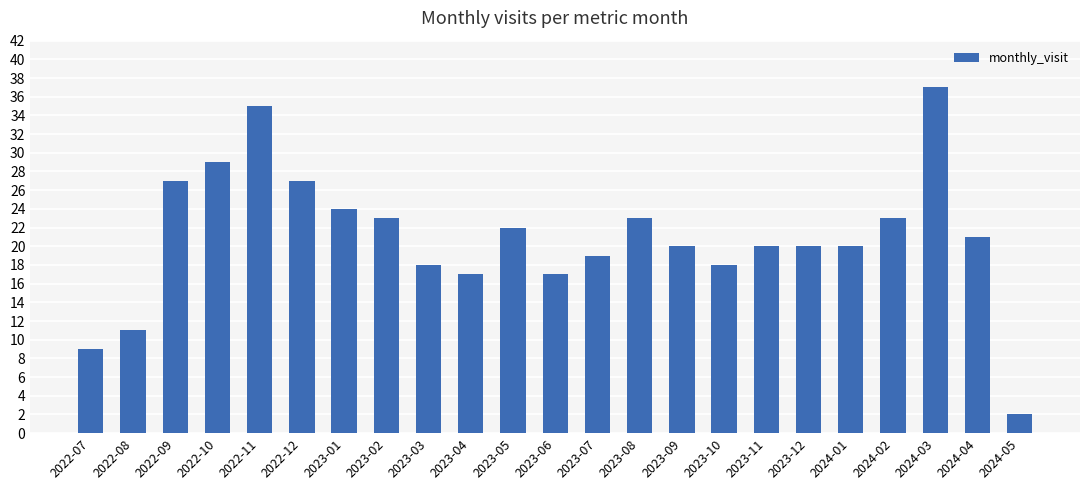

How many categories are shown in the chart?

23